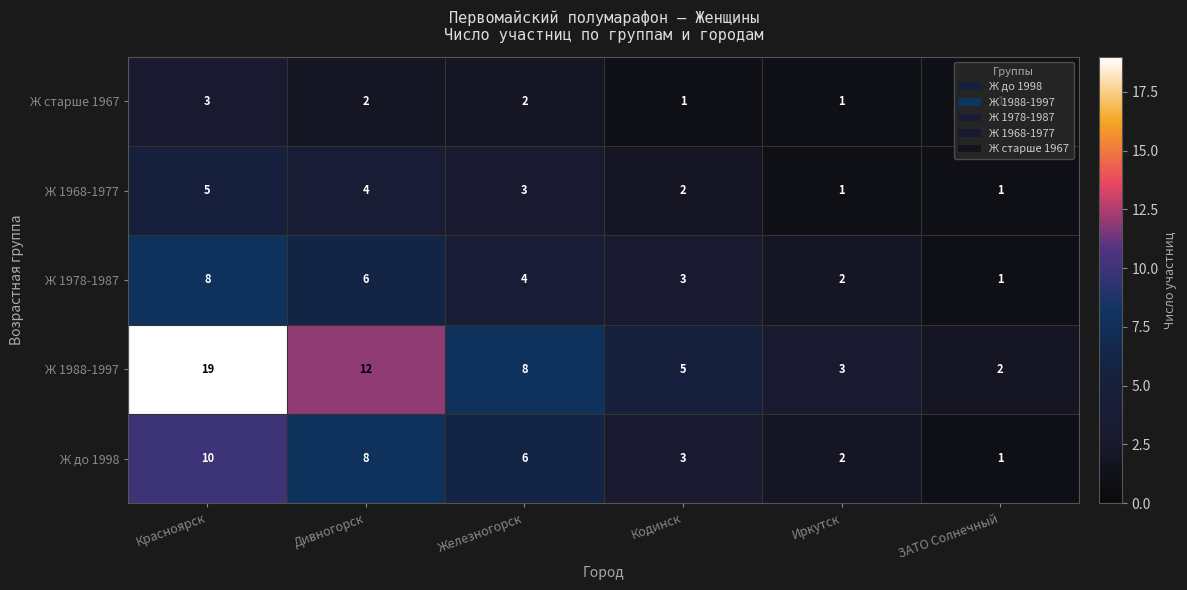

Which series changed the most between Красноярск and Дивногорск?

Ж 1988-1997